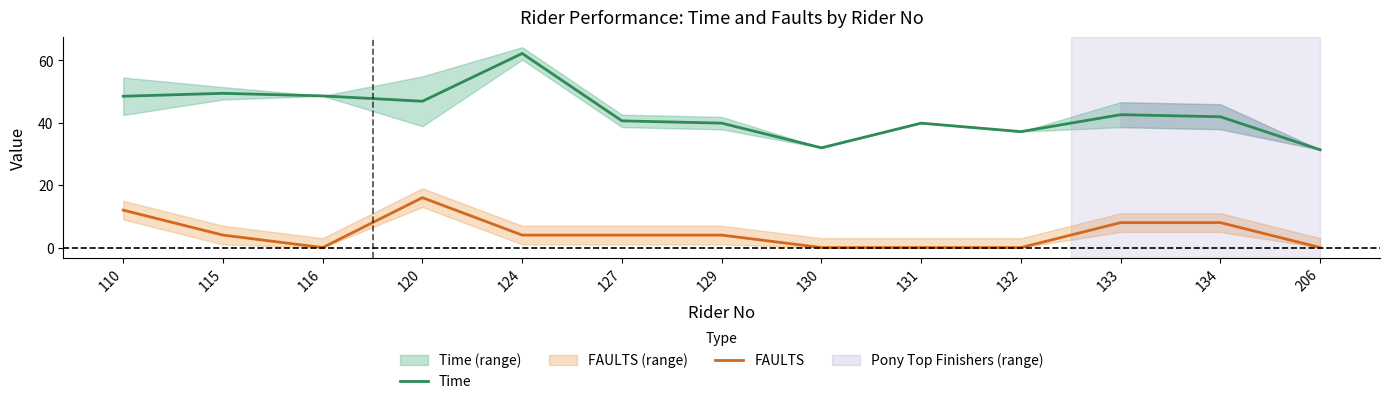

Which series has the widest spread of values?

Time